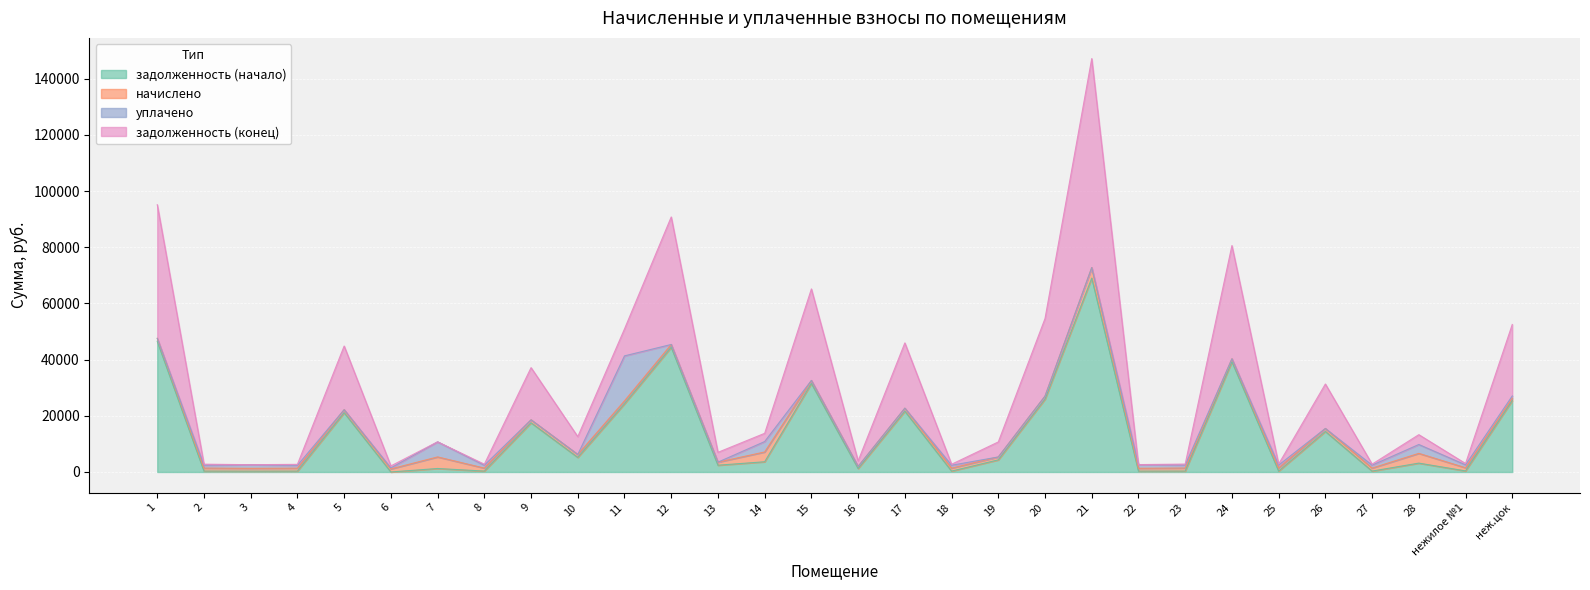

Which series changed the most between 18 and 24?

задолженность (конец)